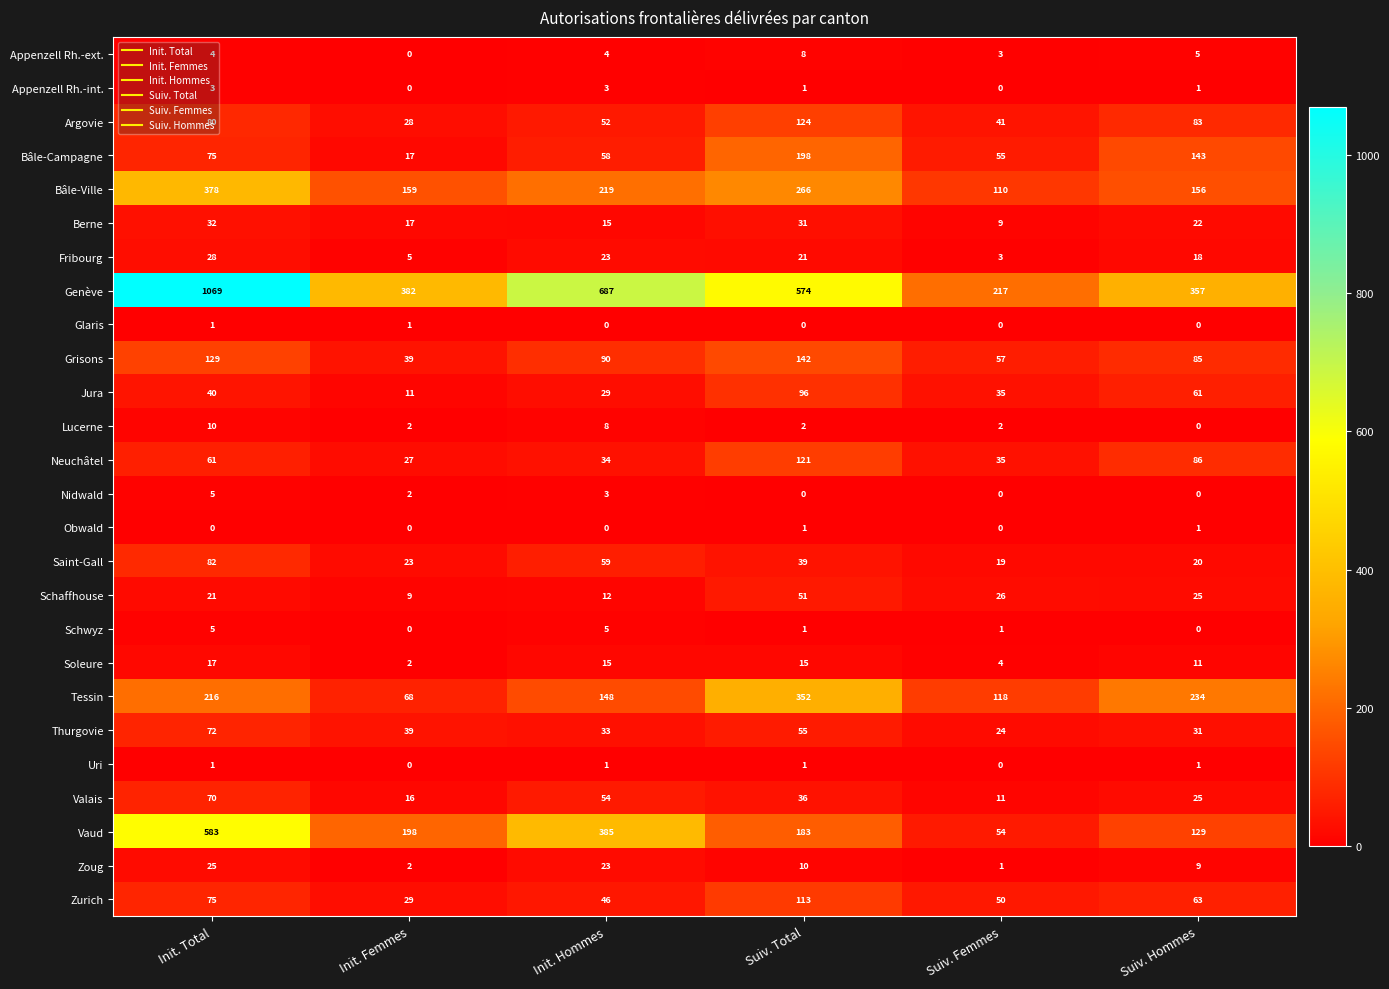

True or false: Soleure has a value of 22 at Init. Hommes.

False